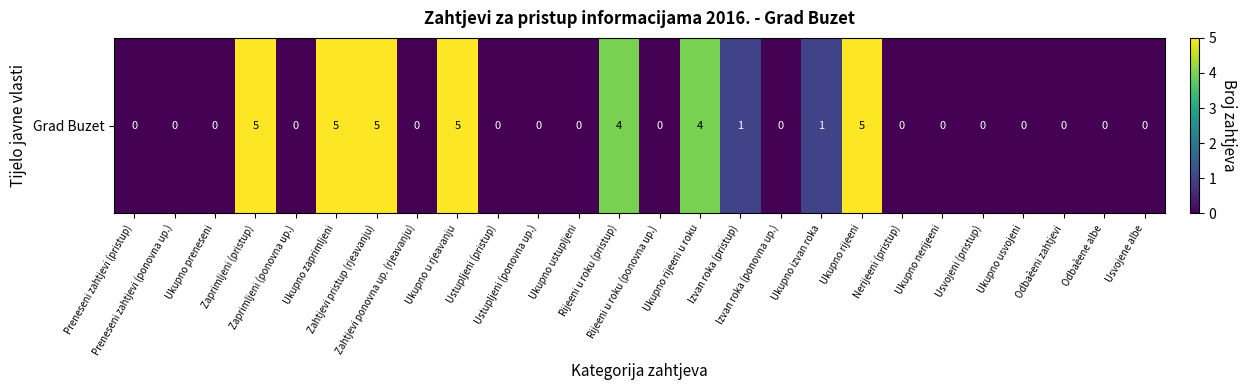

How many categories are shown in the chart?

26